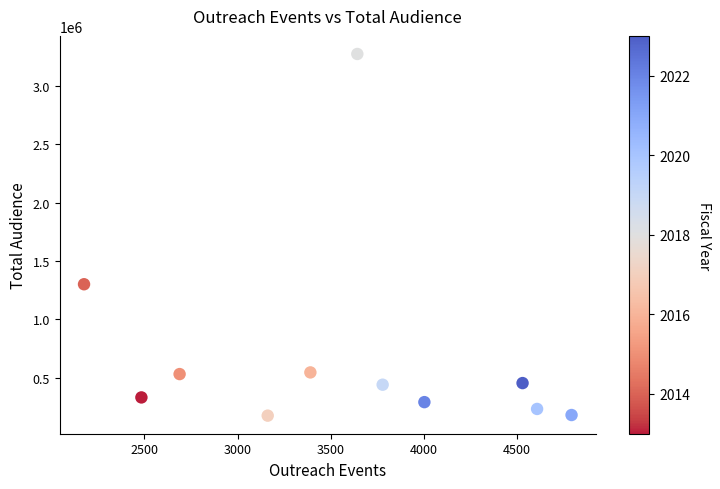

What Y value in the scatter plot is closest to 1723536?

1299868